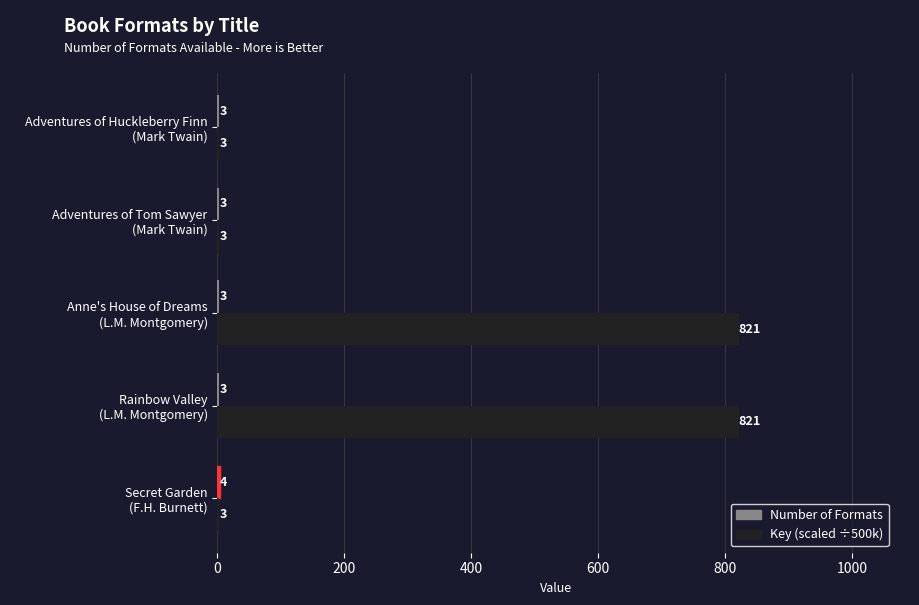

What is the average value of the Key (scaled ÷500k) series?

330